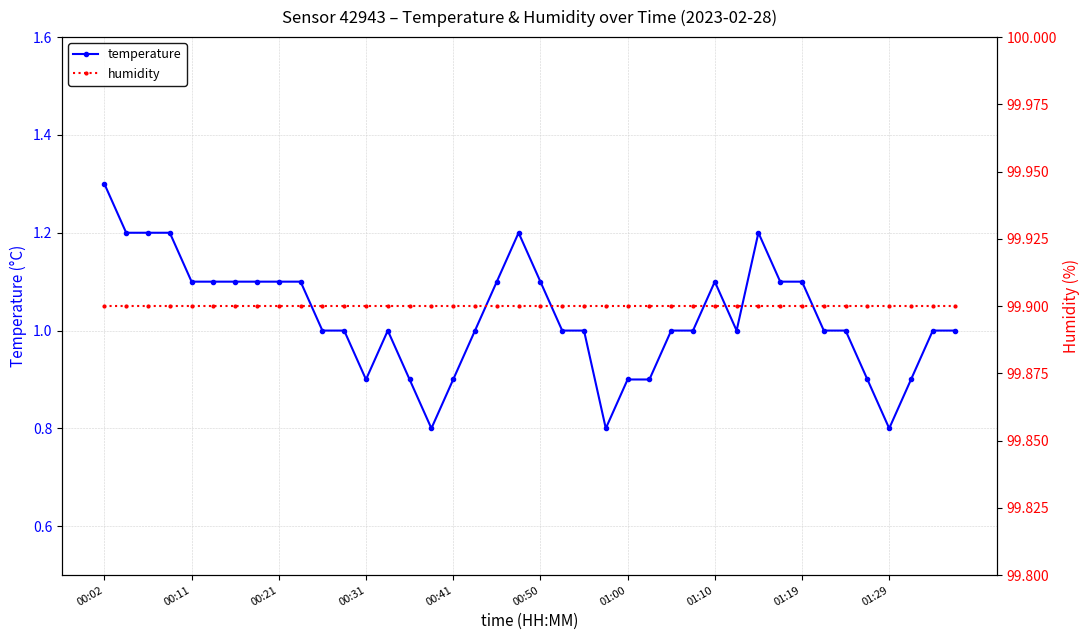

At how many categories does at least one series exceed 25?

40